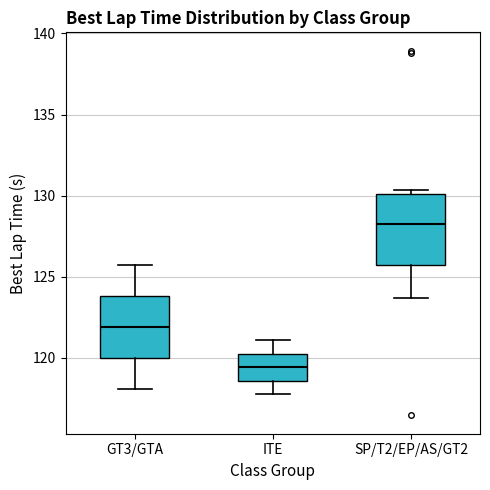

Comparing the boxes themselves (not the whiskers), which one is the tallest?

SP/T2/EP/AS/GT2